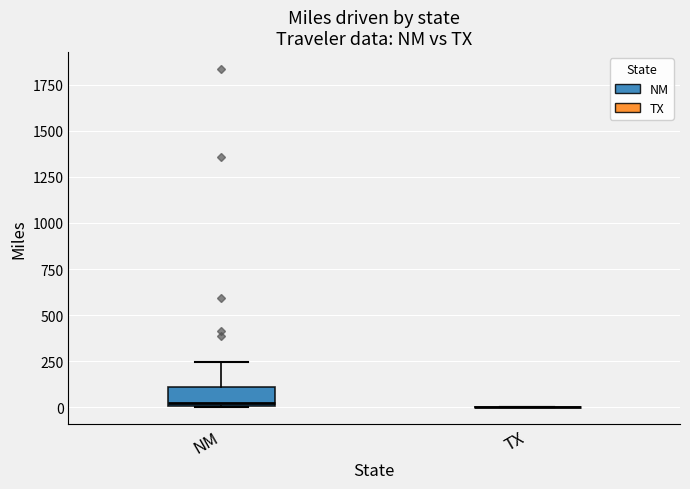

Which box is the tallest, from its lower edge to its upper edge?

NM